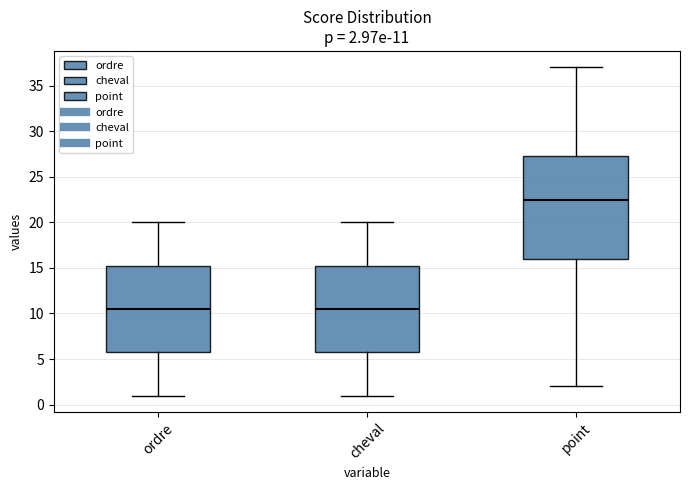

Which box has the highest median line?

point